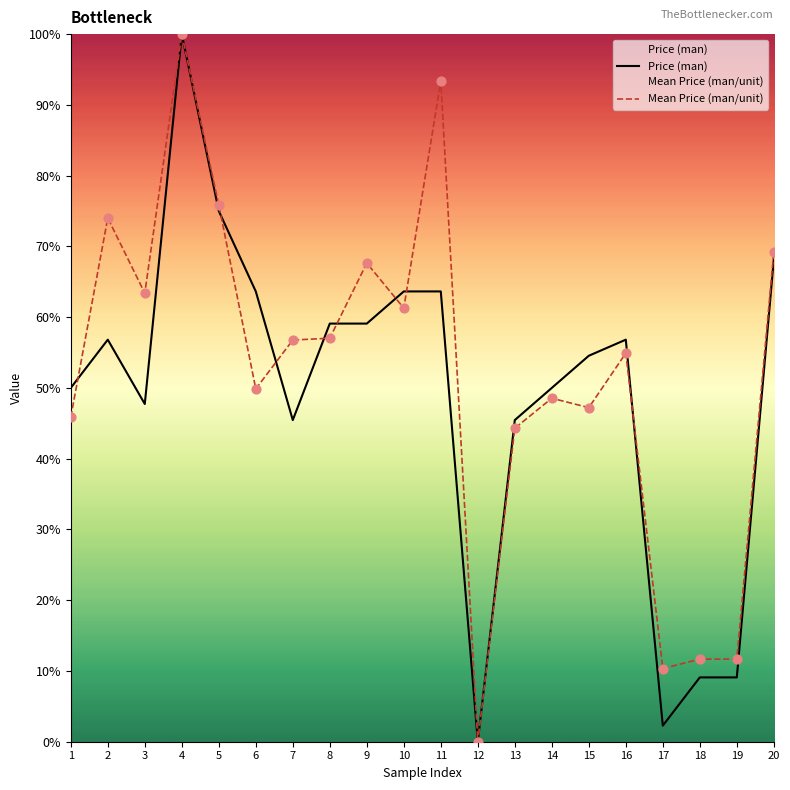

At which category is the sum across all series the highest?

4